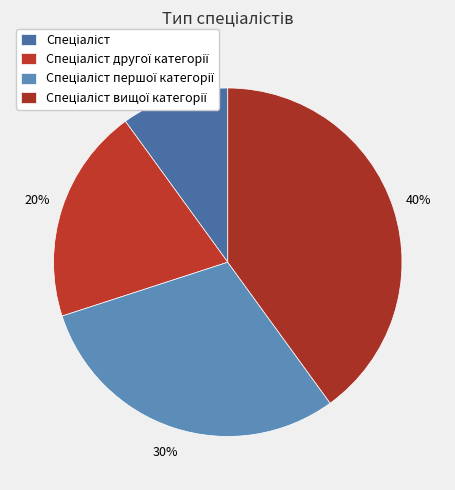

Which slice is the largest?

Спеціаліст вищої категорії